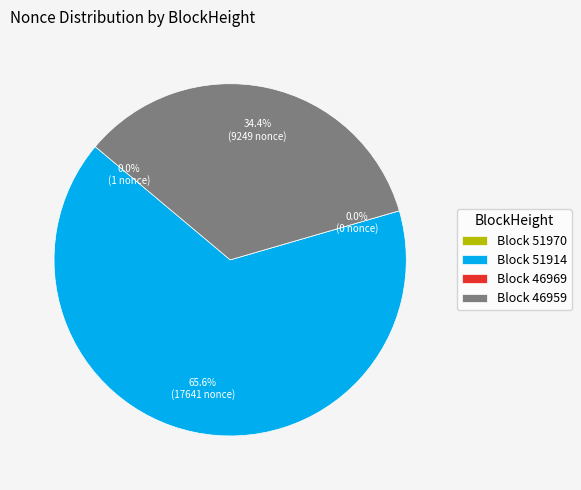

To the nearest percent, what percentage of the pie is 51914?

66%